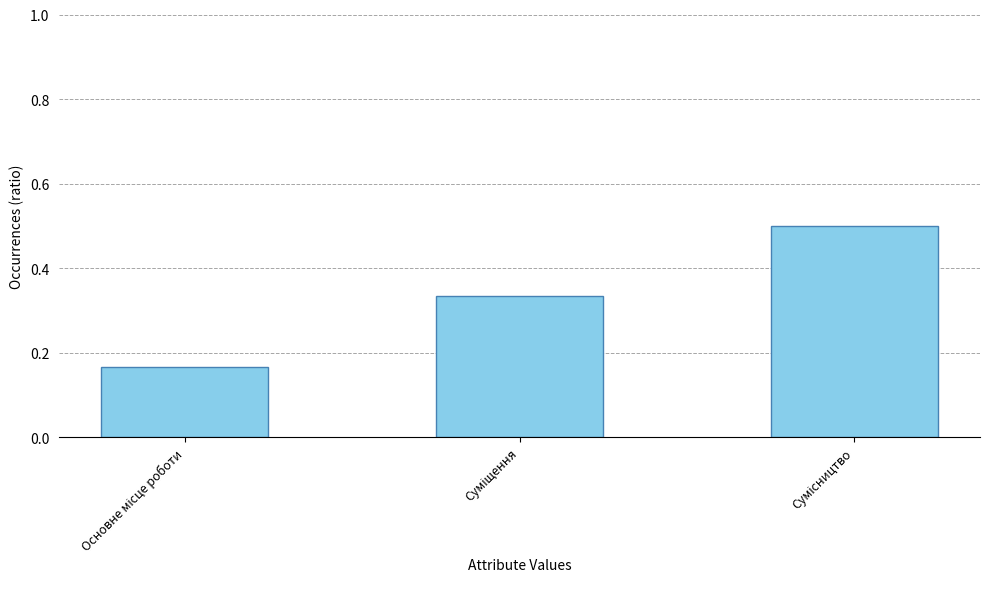

Count the values in the range 0 to 1.

3